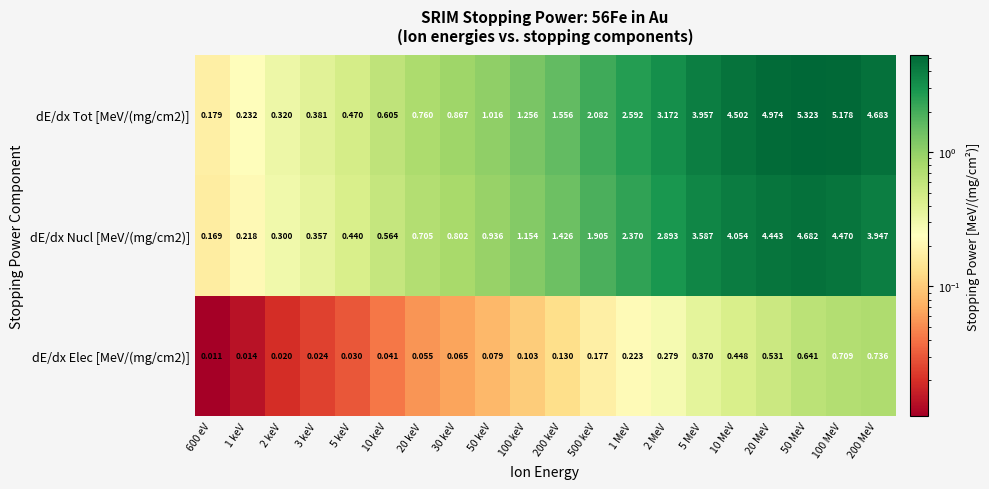

Is the value of dE/dx Nucl [MeV/(mg/cm2)] at 10 keV greater than the value of dE/dx Tot [MeV/(mg/cm2)] at 2 keV?

Yes